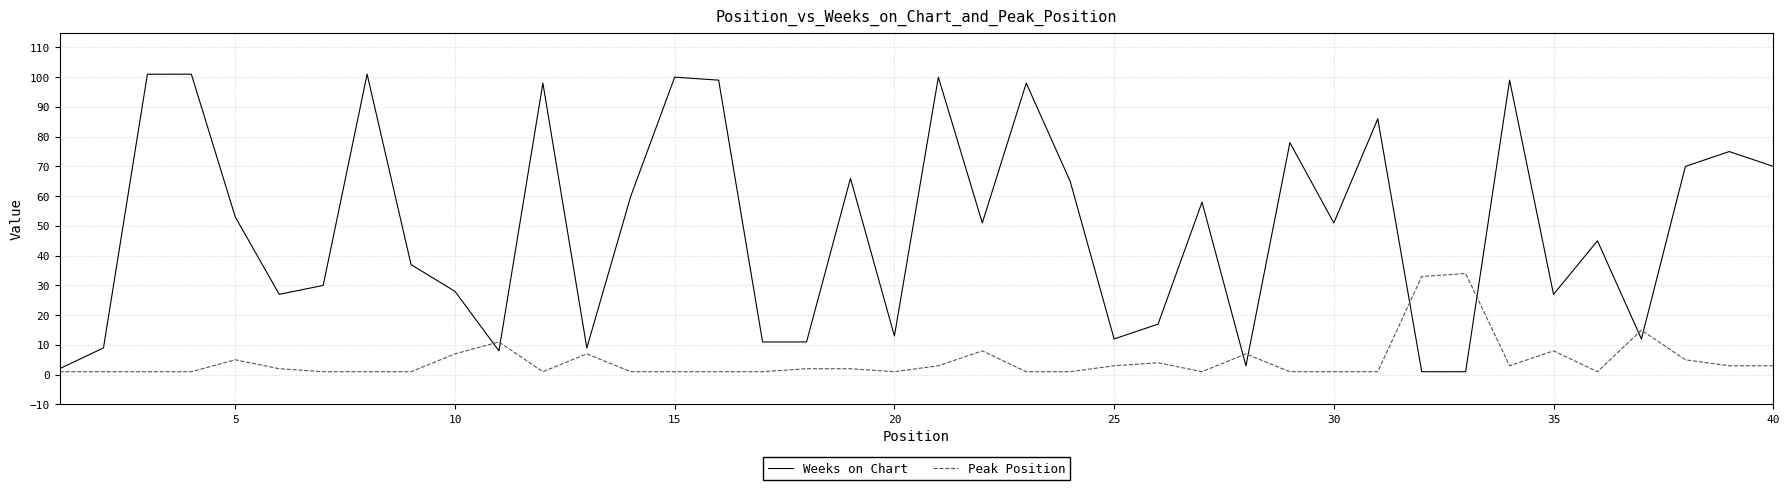

Is this an area chart (filled region under the line)?

No